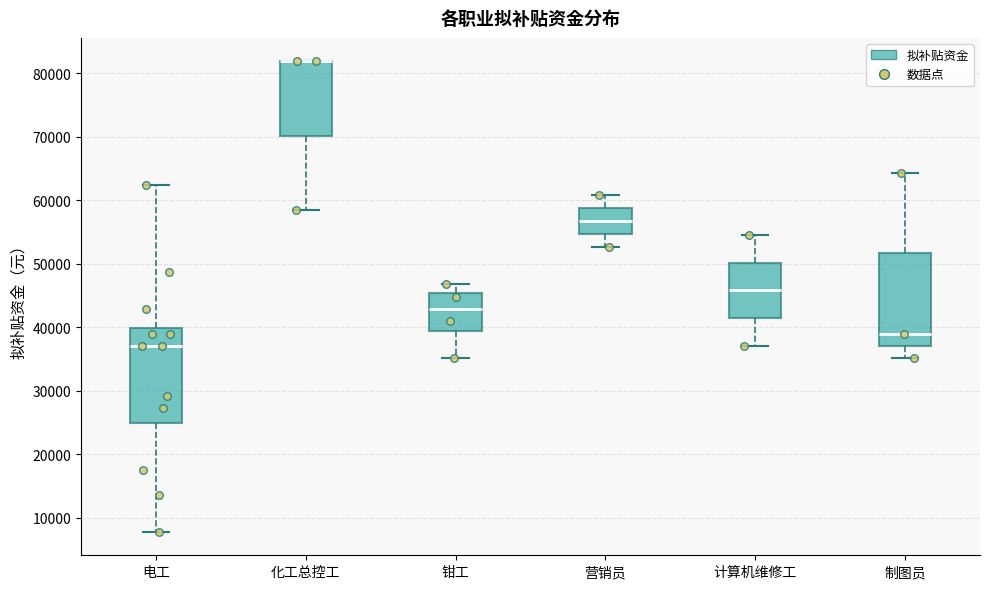

Where does the lower whisker of the box for 化工总控工 end on the y-axis? The values are not printed on the chart, so give them approximately, as read against the axis.

59000